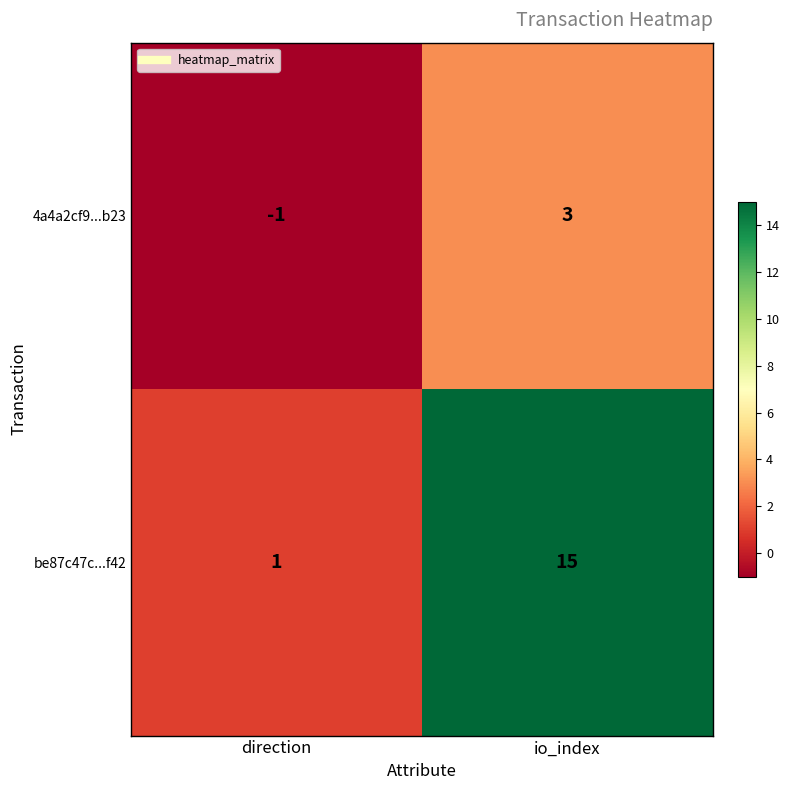

Reading left to right, extract all data points from this chart.

4a4a2cf9...b23: direction=-1	io_index=3
be87c47c...f42: direction=1	io_index=15